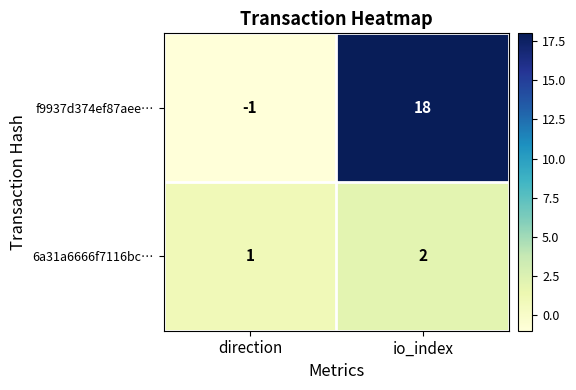

What is the spread (max minus min) of values at io_index?

16